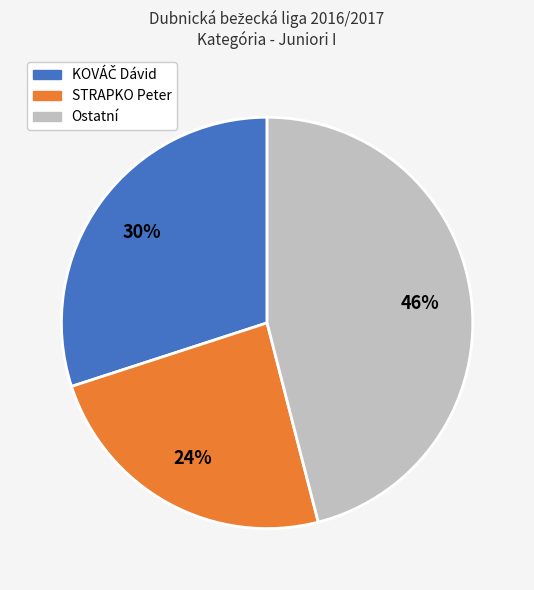

To the nearest percent, what portion does Ostatní represent?

46%